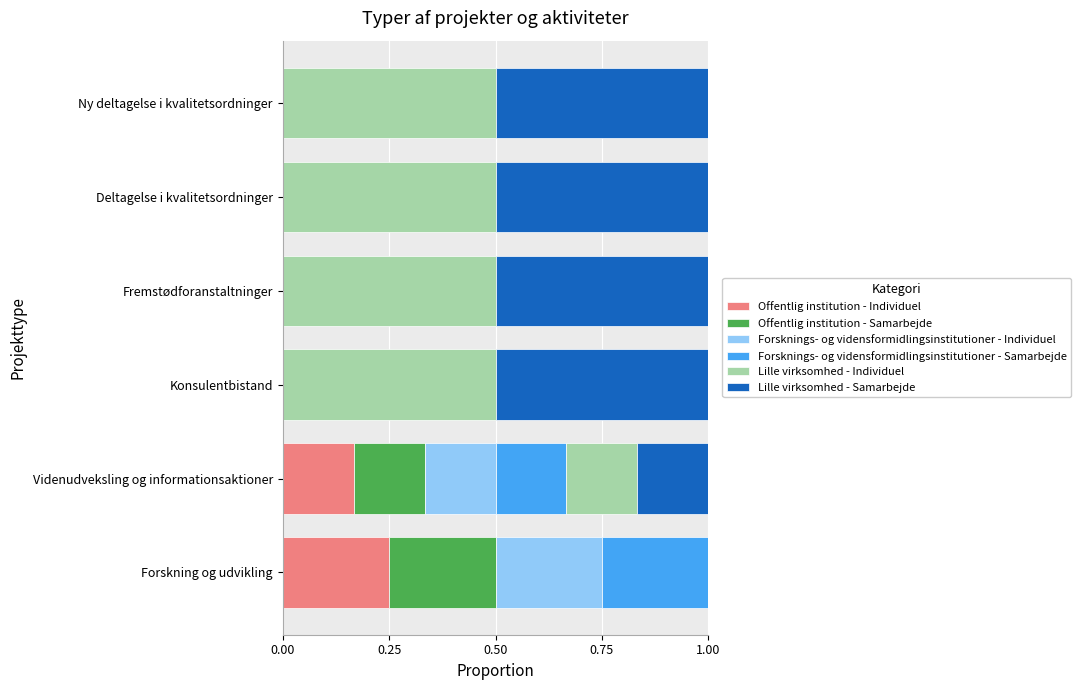

The value of Offentlig institution - Individuel at Forskning og udvikling is 0.1. True or false?

False